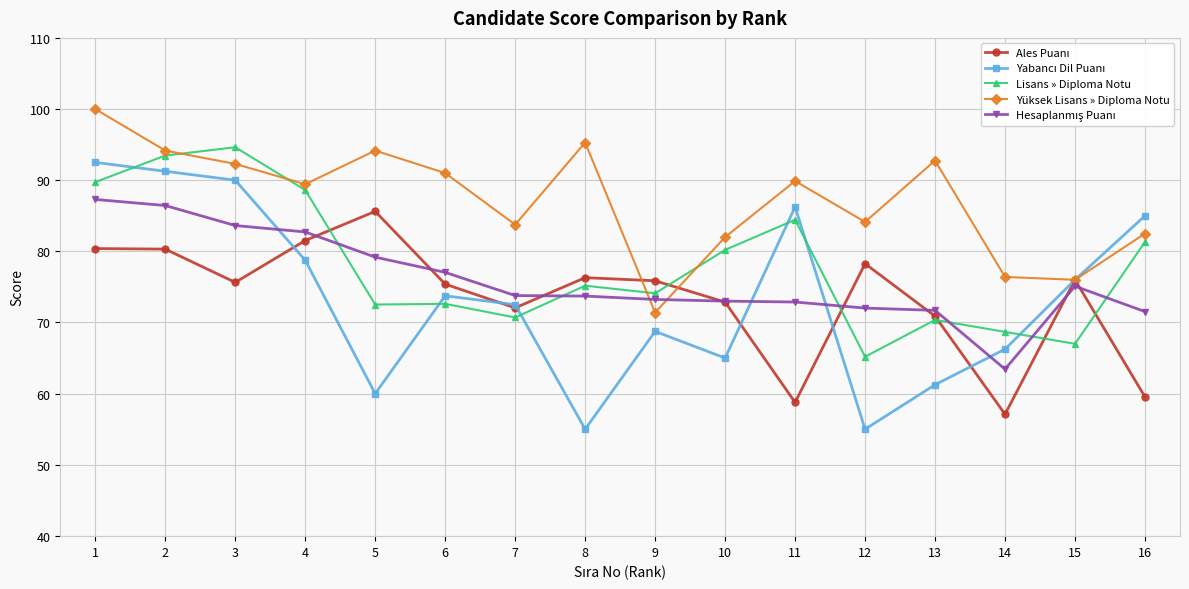

Is it true that Lisans » Diploma Notu equals 88.6 at 4?

True